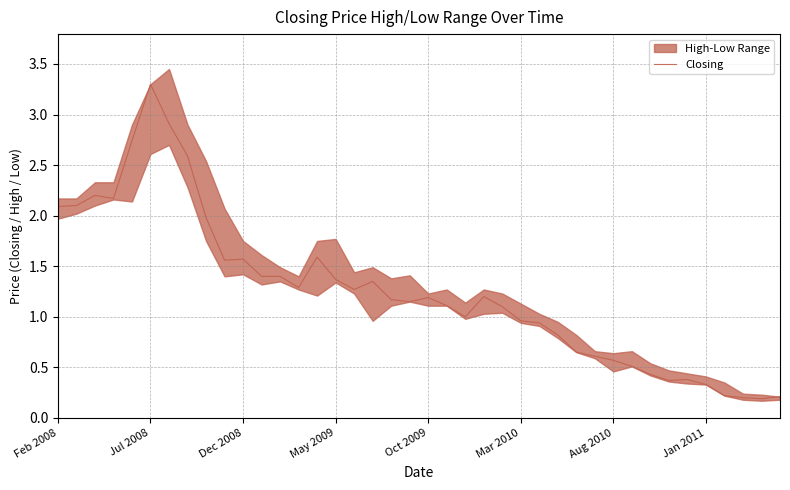

How many values are below 1?

15